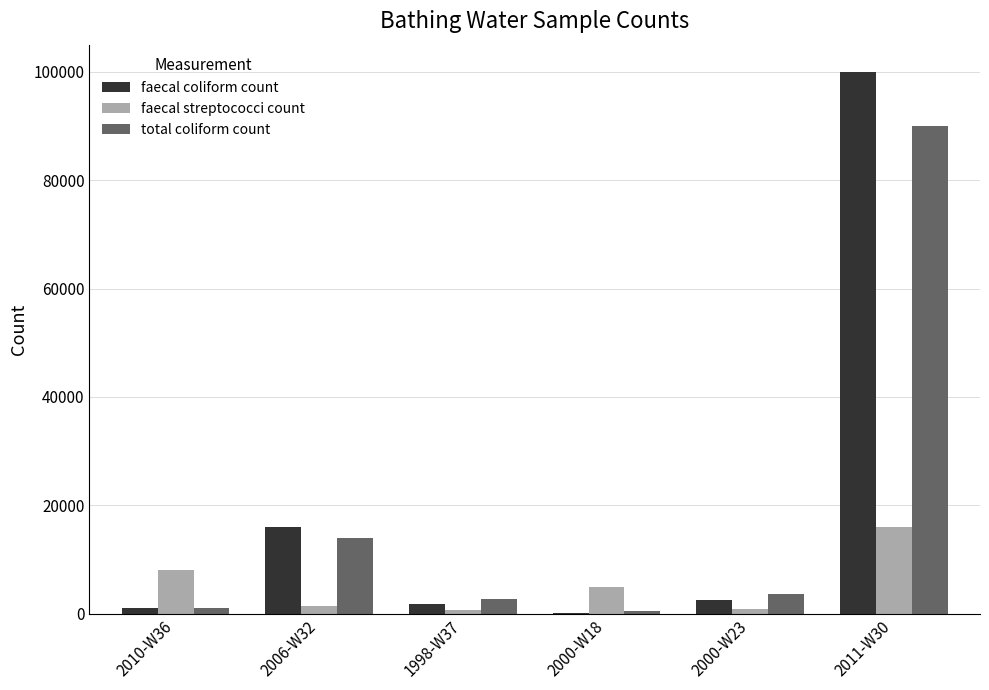

Is the value of faecal coliform count at 2010-W36 greater than the value of total coliform count at 2006-W32?

No